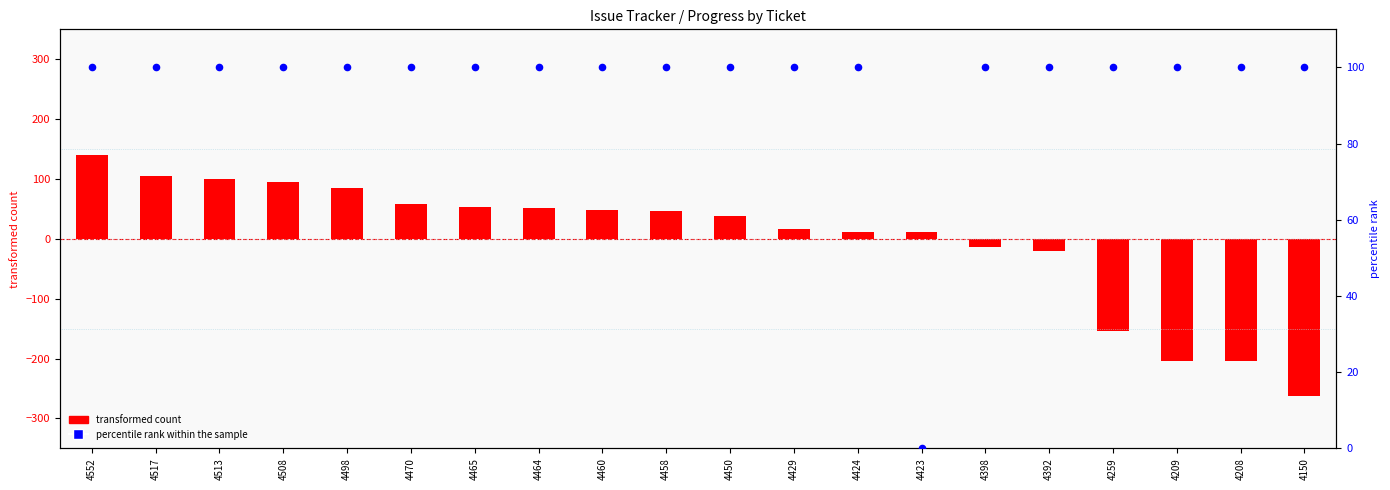

Which series has the widest spread of Y values?

transformed count